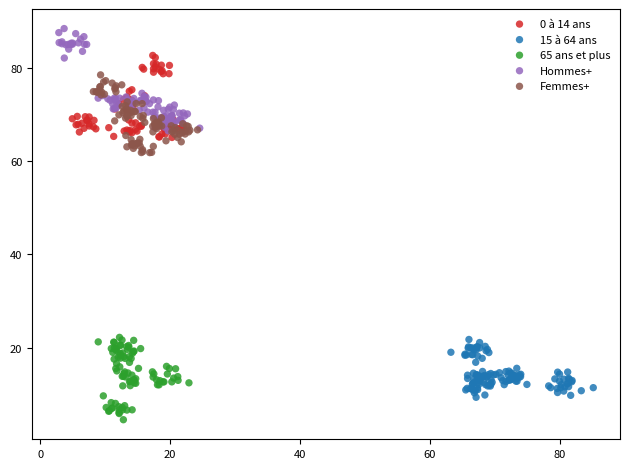

Which series contains the highest Y value?

Hommes+